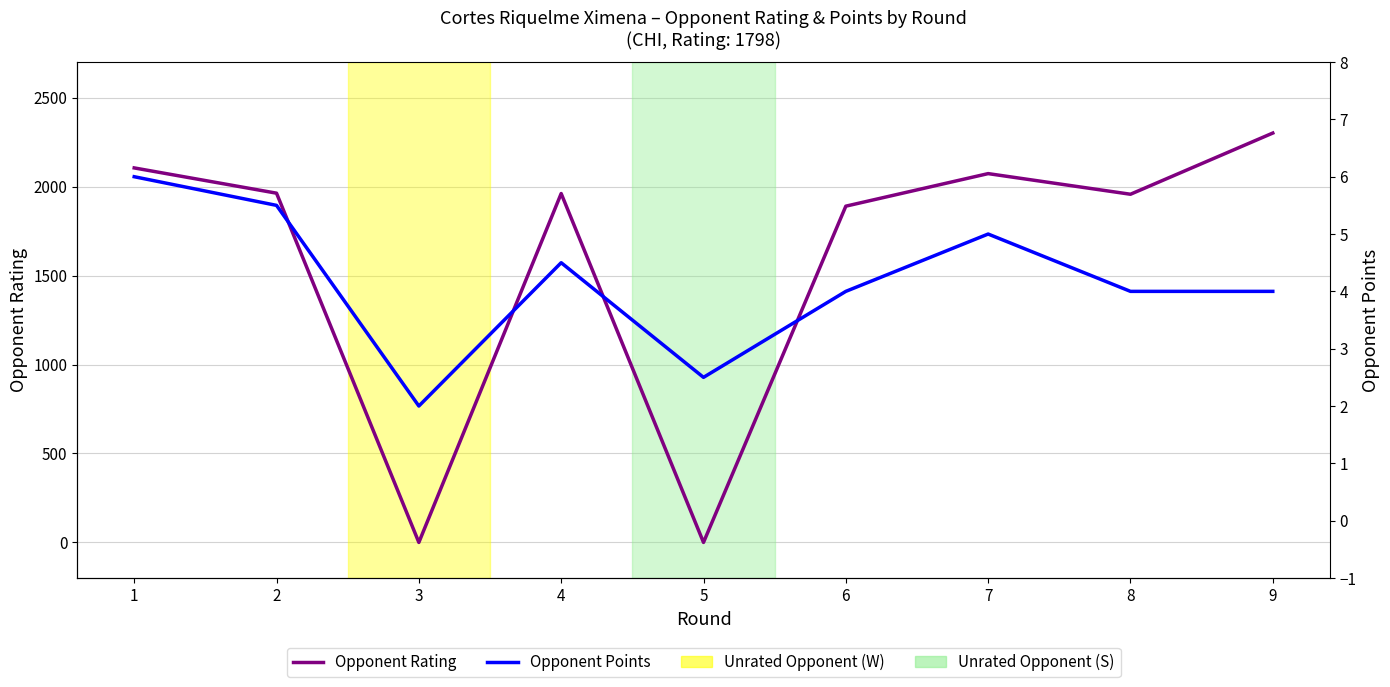

How many interior local peaks does the Opponent Points series have?

2